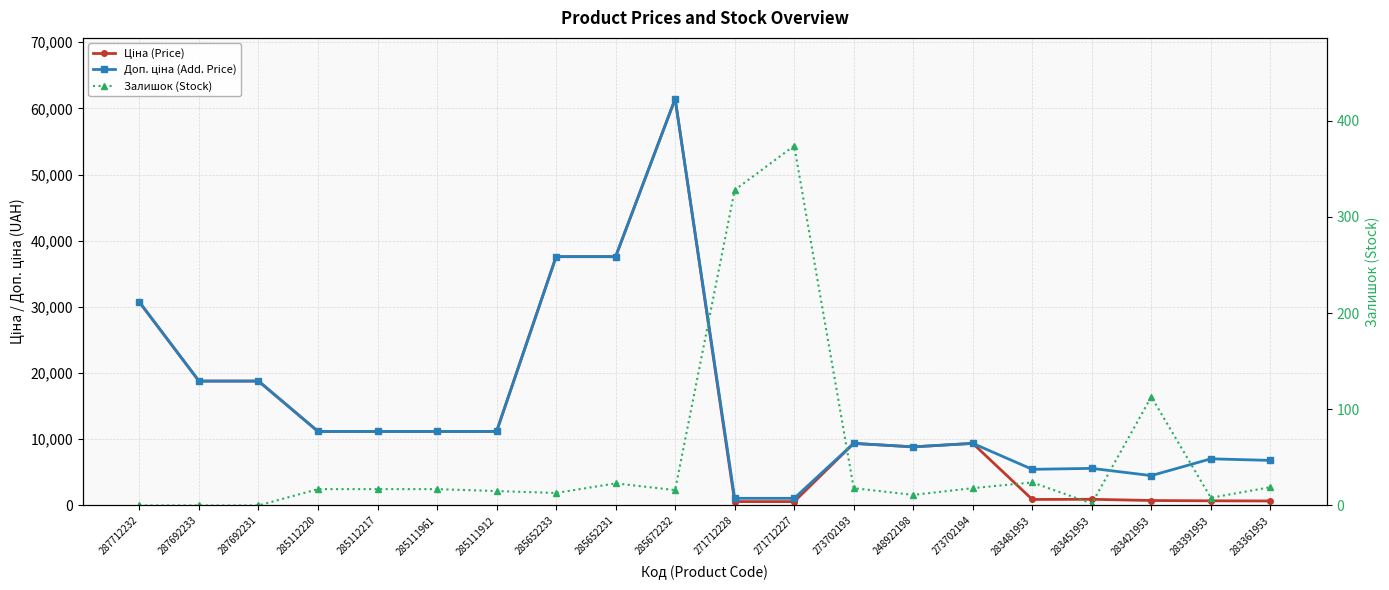

What is the difference between the maximum and minimum values in the Залишок (Stock) series?

374.0